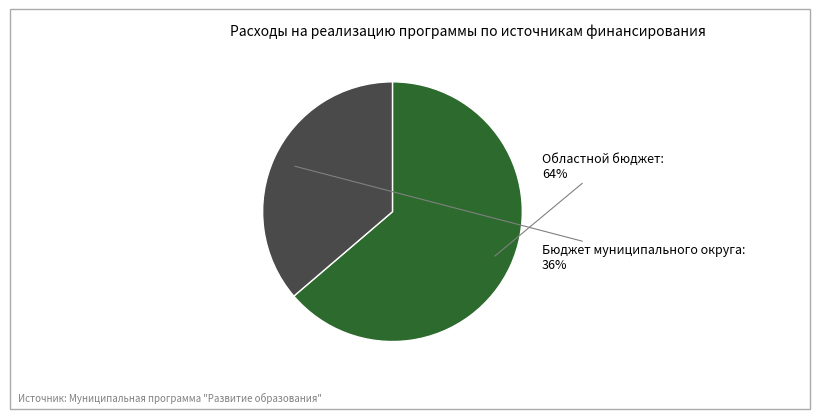

To the nearest percent, what portion does Бюджет муниципального округа represent?

36%